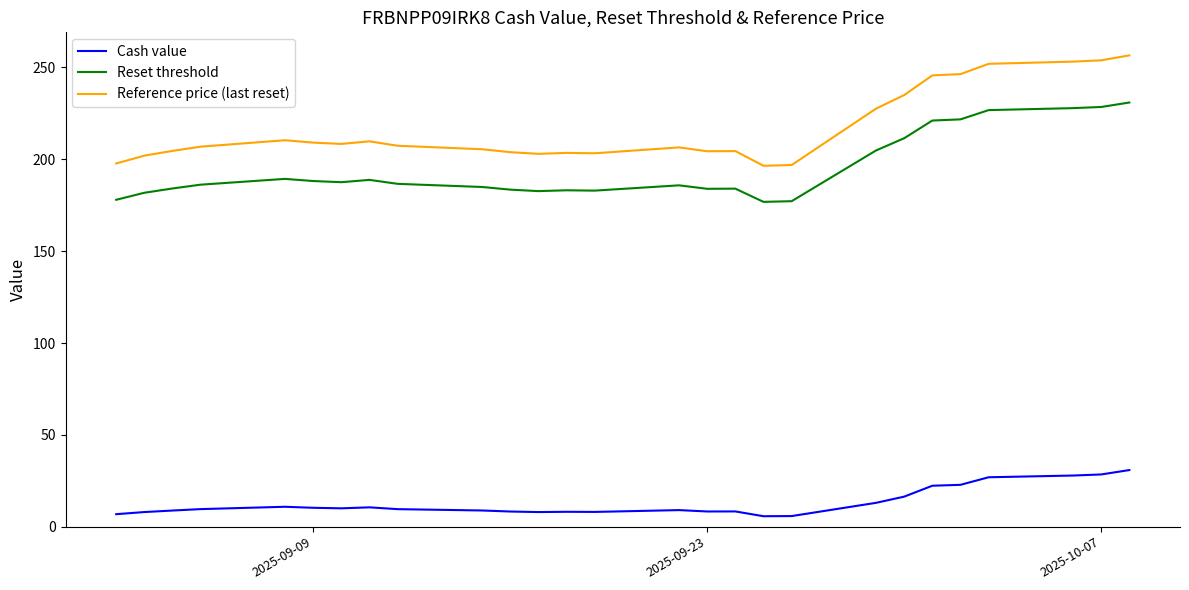

Which series has the widest spread of values?

Reference price (last reset)